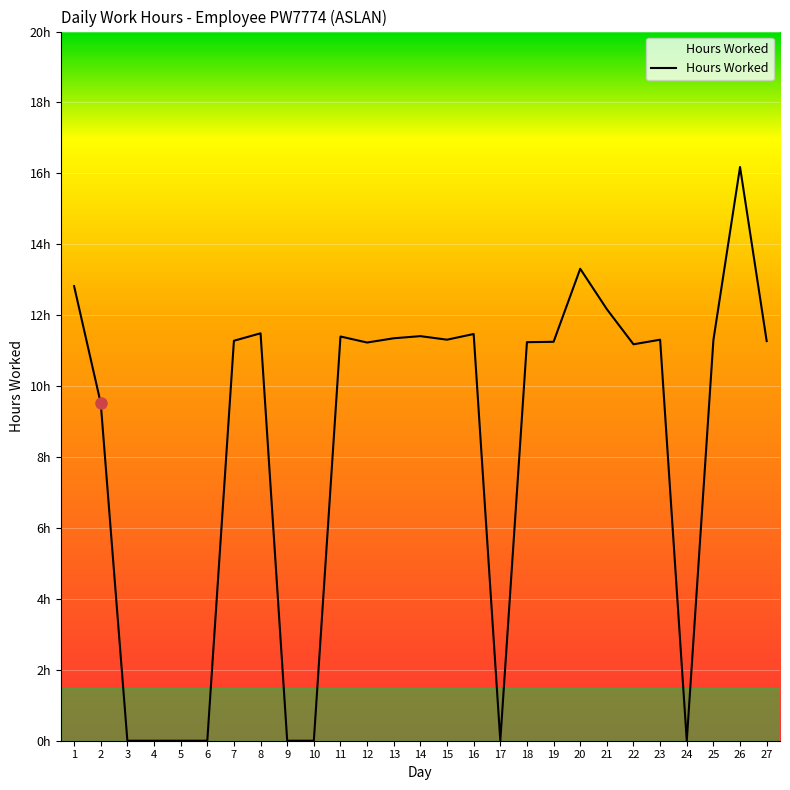

What is the average value?

8.2